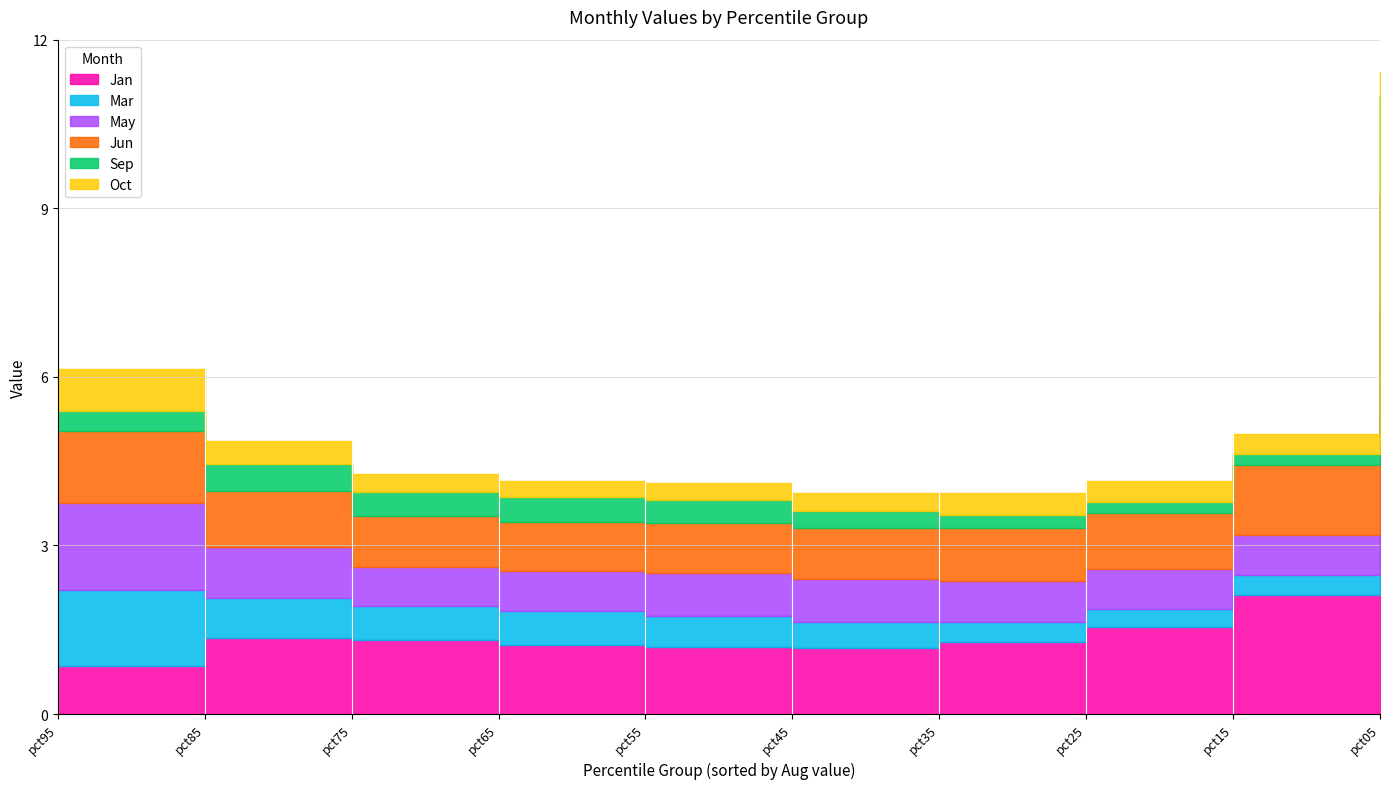

At which category is the sum across all series the highest?

pct05